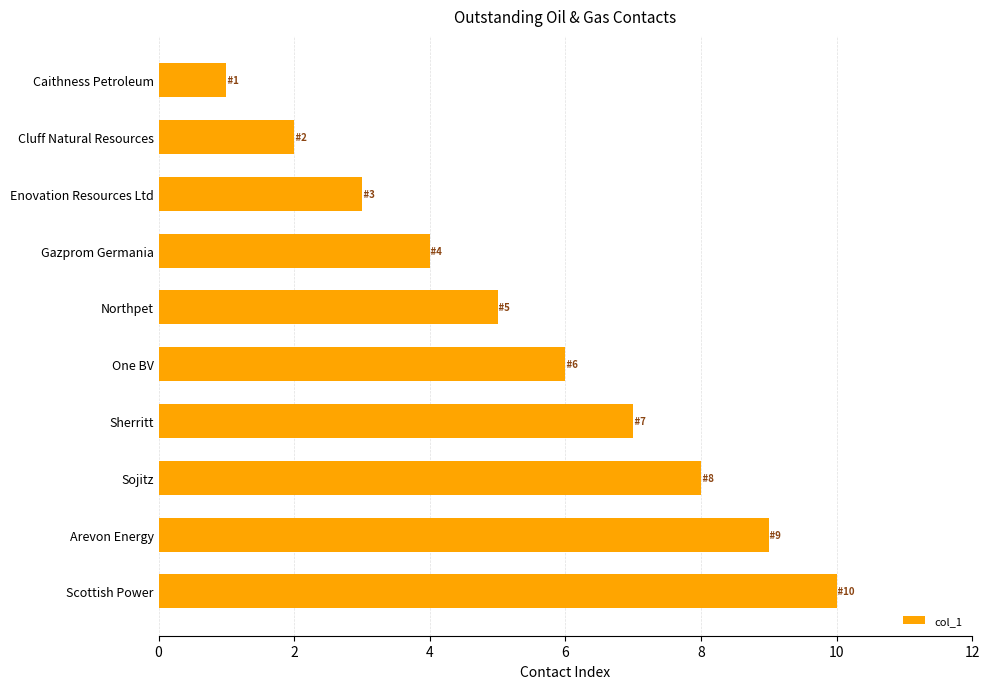

Which category has the lowest value across all series?

Caithness Petroleum